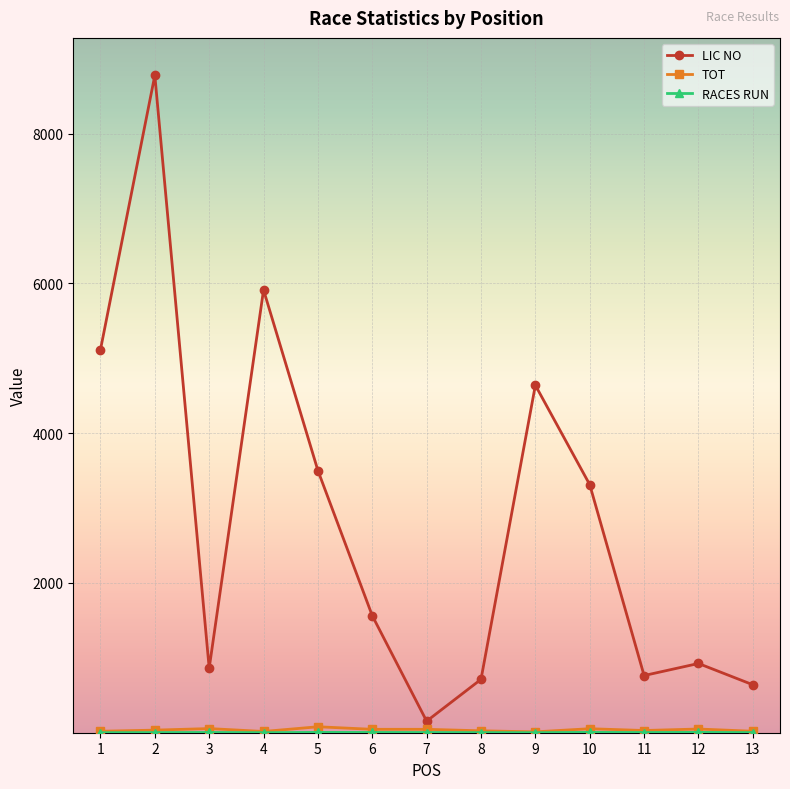

Between 6 and 10, which series saw the biggest shift?

LIC NO